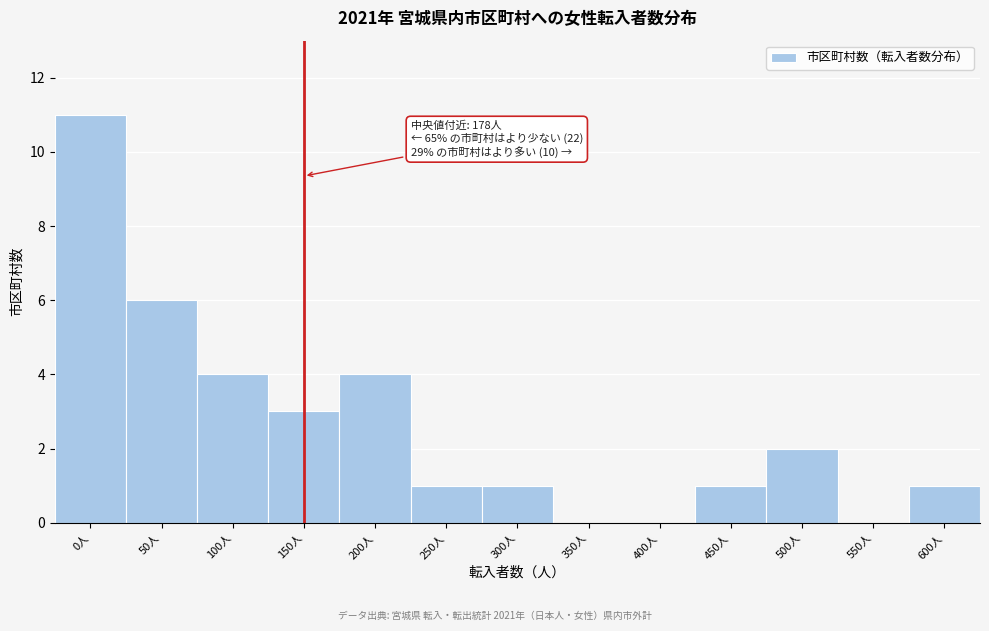

Reading left to right, transcribe all the data shown in this chart.

0人=11	50人=6	100人=4	150人=3	200人=4	250人=1	300人=1	350人=0	400人=0	450人=1	500人=2	550人=0	600人=1